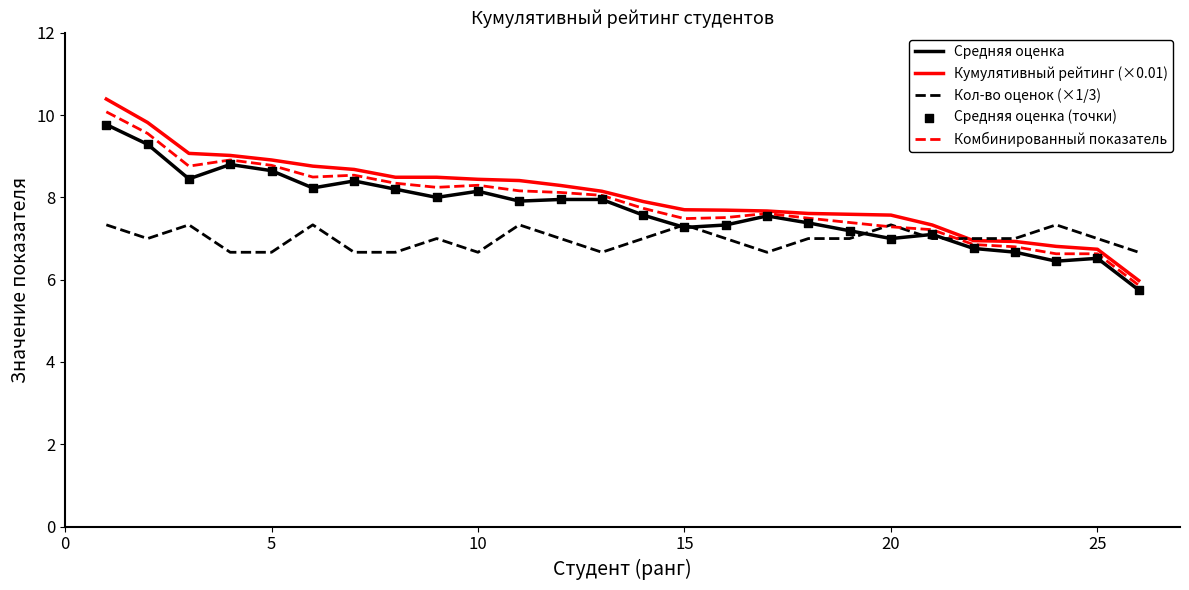

What is the maximum value for Средняя оценка?

9.8